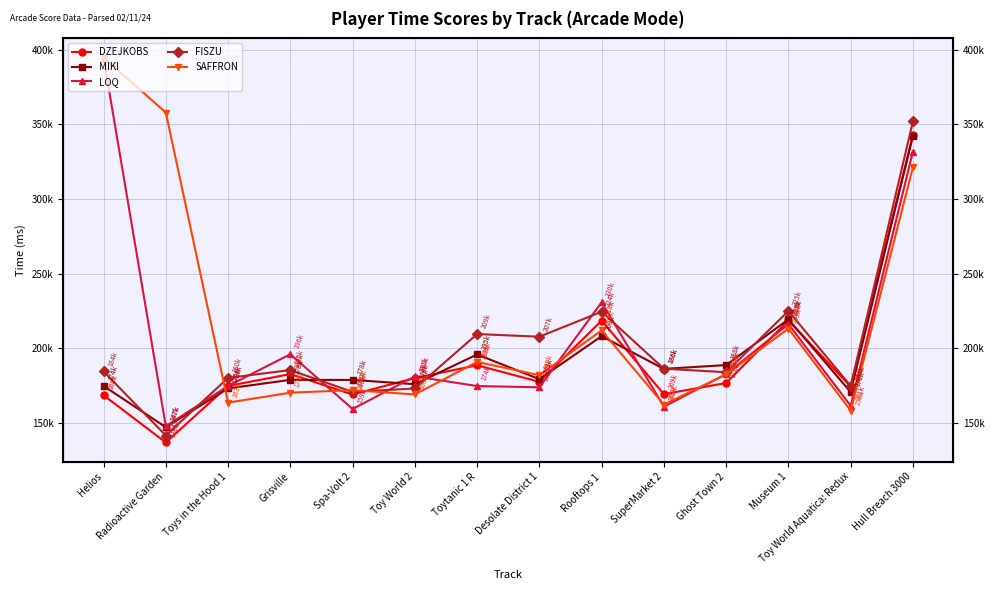

How many interior local peaks does the DZEJKOBS series have?

4